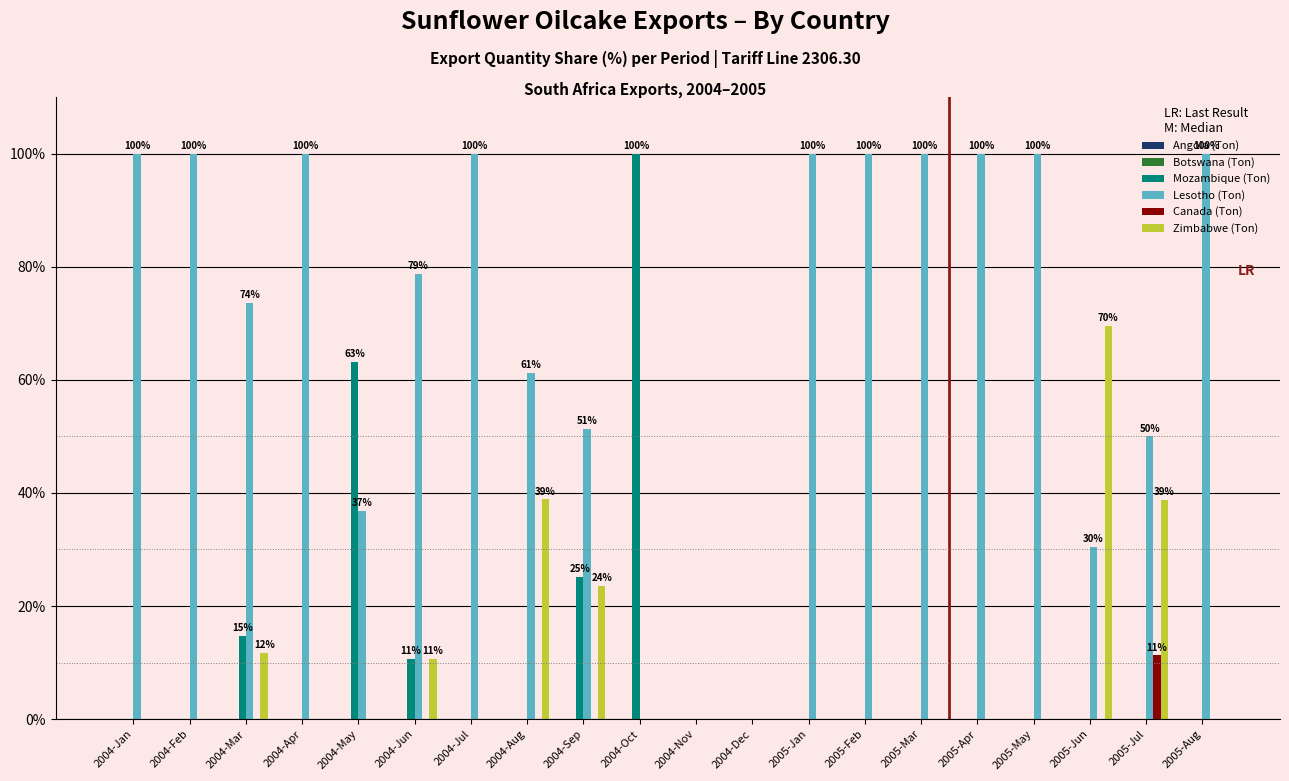

Between 2004-Sep and 2005-Jun, which series saw the biggest shift?

Zimbabwe (Ton)